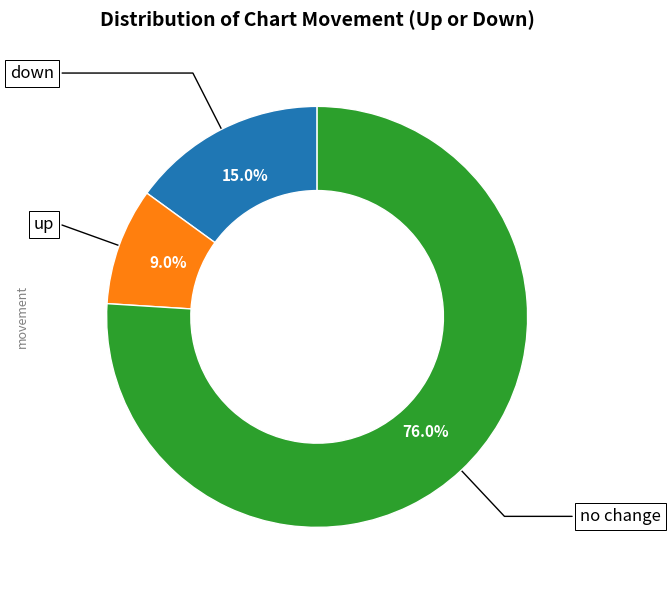

Is there any slice that represents more than half of the pie?

Yes